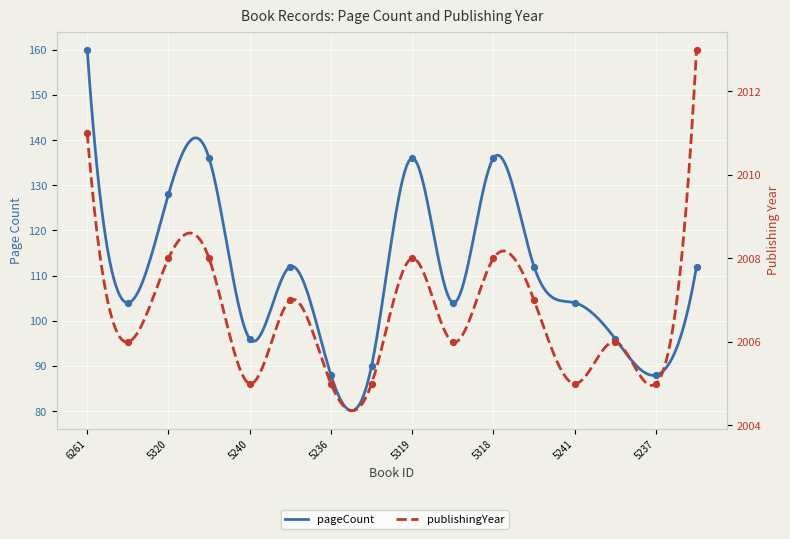

Which series has the largest total across all categories?

publishingYear